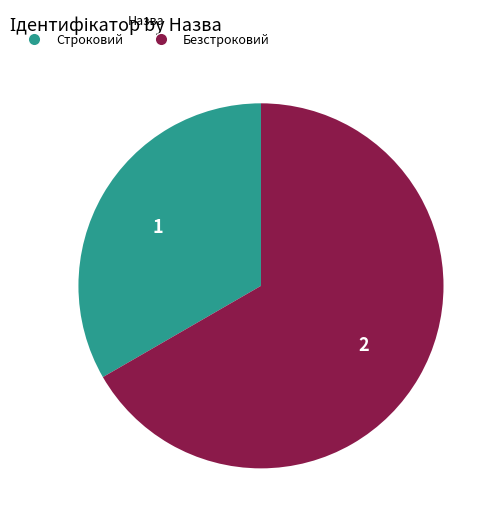

Between Безстроковий and Строковий, which is larger?

Безстроковий